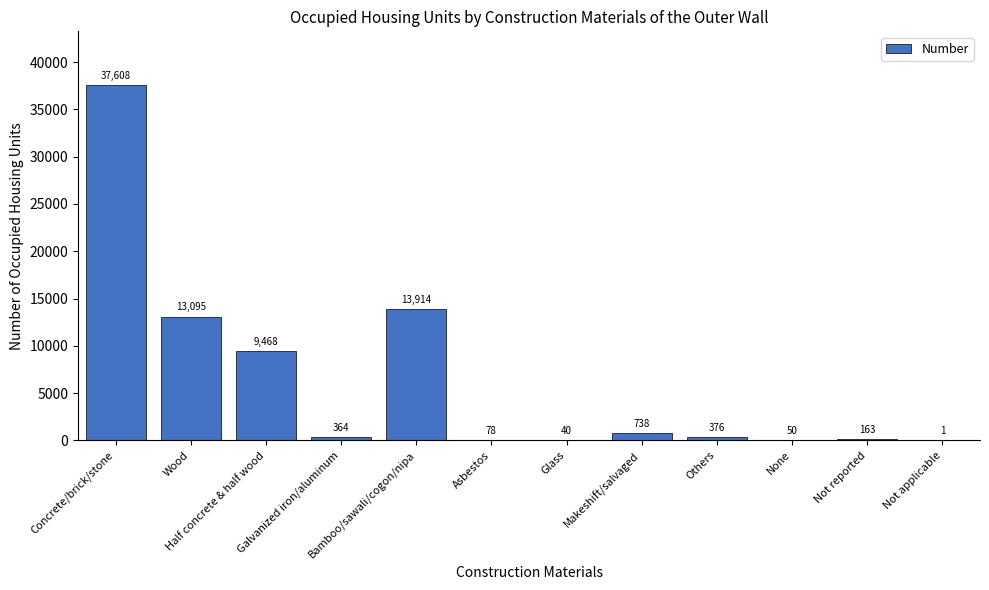

Which has a higher value, Glass or Asbestos?

Asbestos